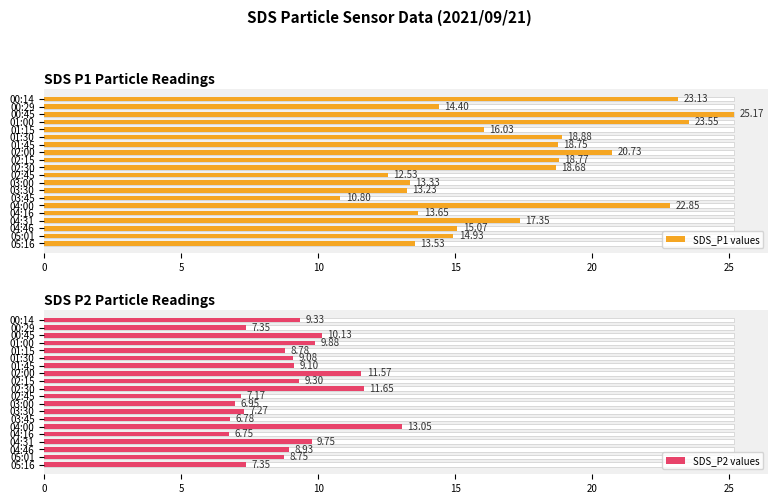

Rank the series by their maximum value, from highest to lowest.

SDS_P1 values, SDS_P2 values